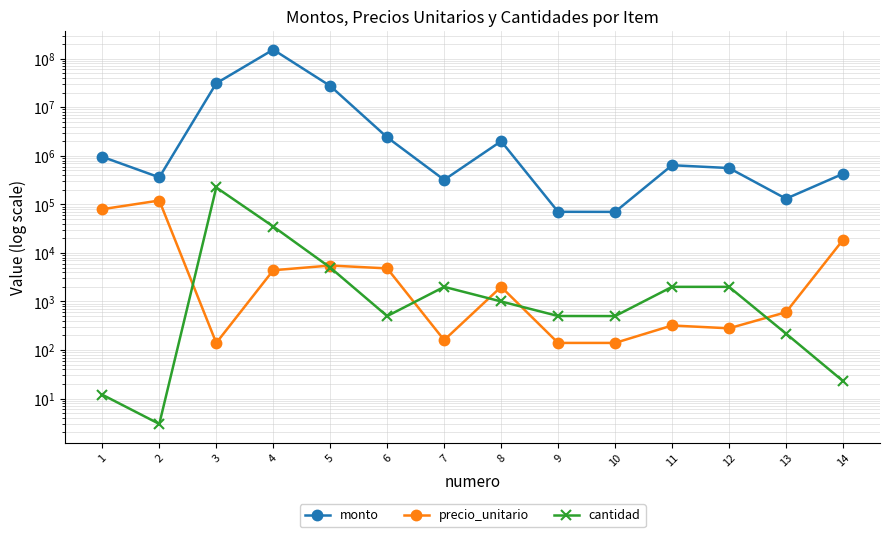

How many data points in monto are above 640000?

6